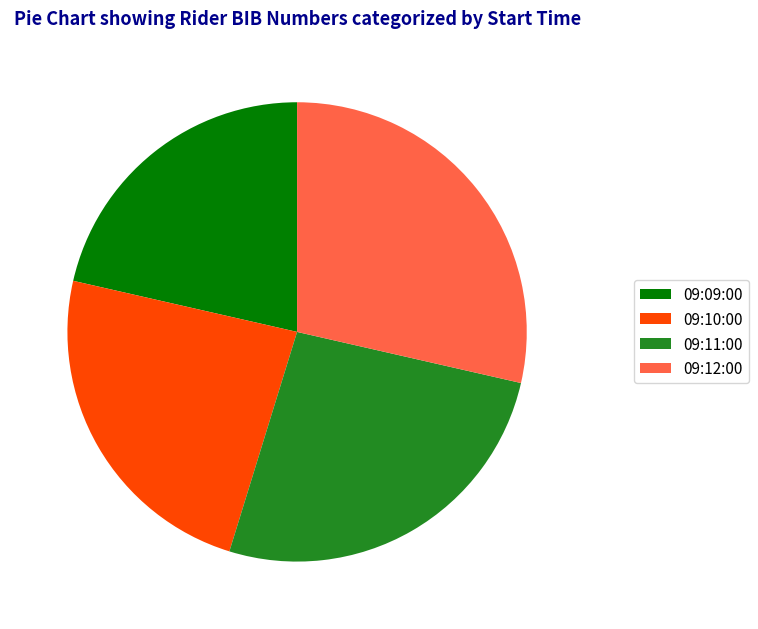

Which slice is the smallest?

09:09:00